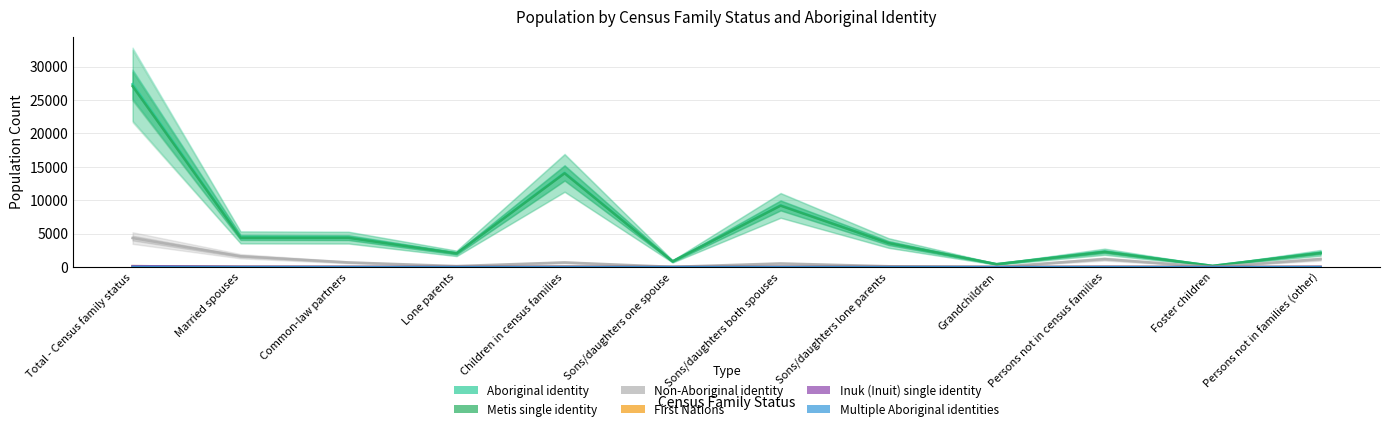

What is the label of the 6th point from the left?

Sons/daughters one spouse